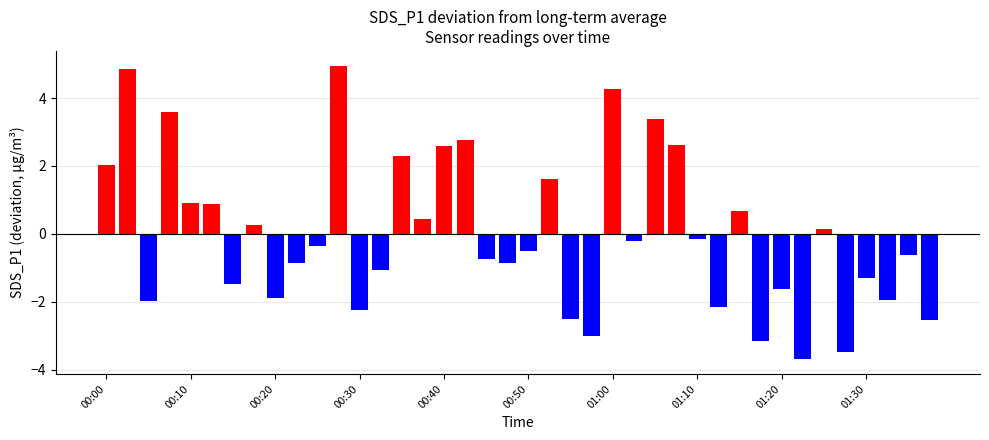

What is the value of the 39th bar from the left?

-0.6